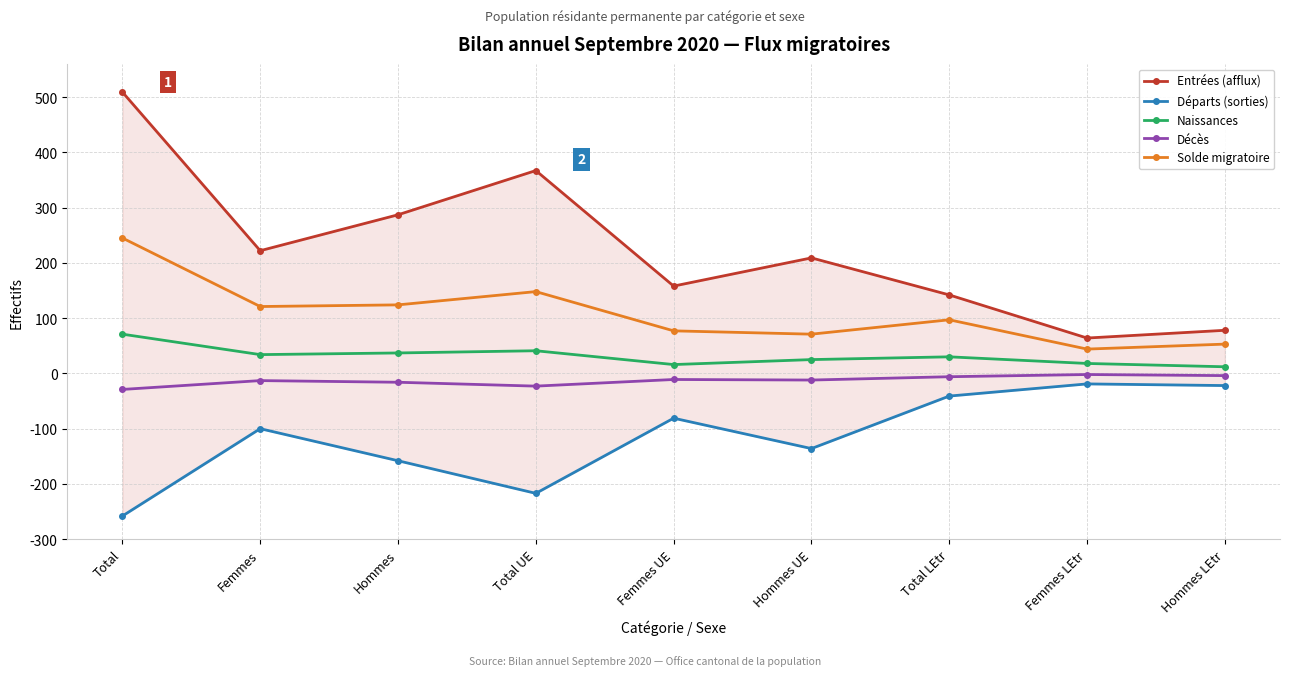

What is the total value across all series at Hommes UE?

157